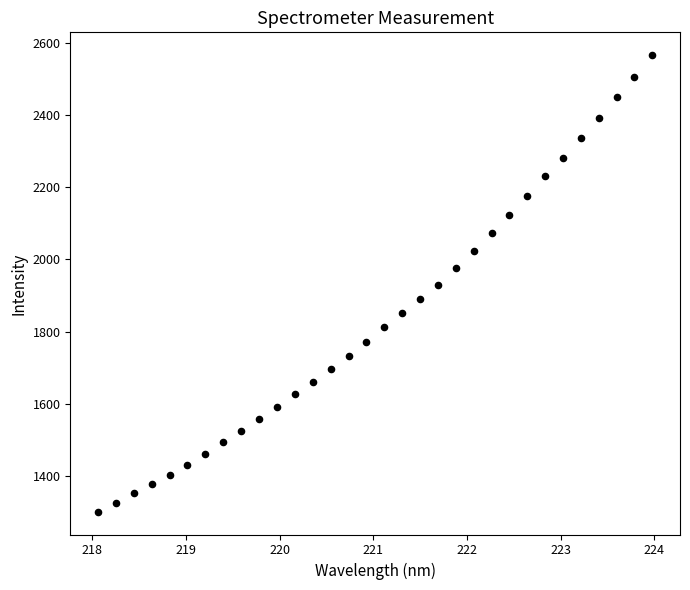

What is the range of Y values (max minus min)?

1267.7